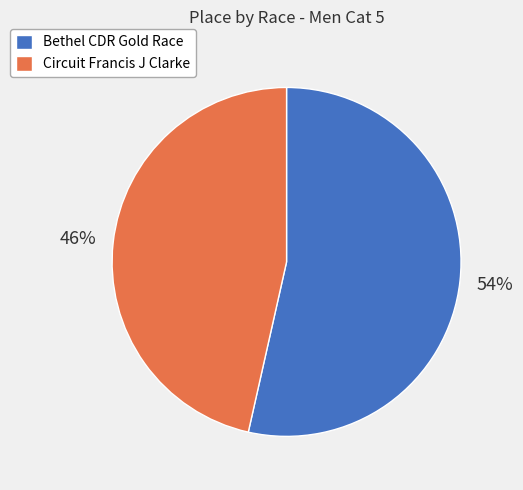

Which category has the biggest portion of the pie?

Bethel CDR Gold Race